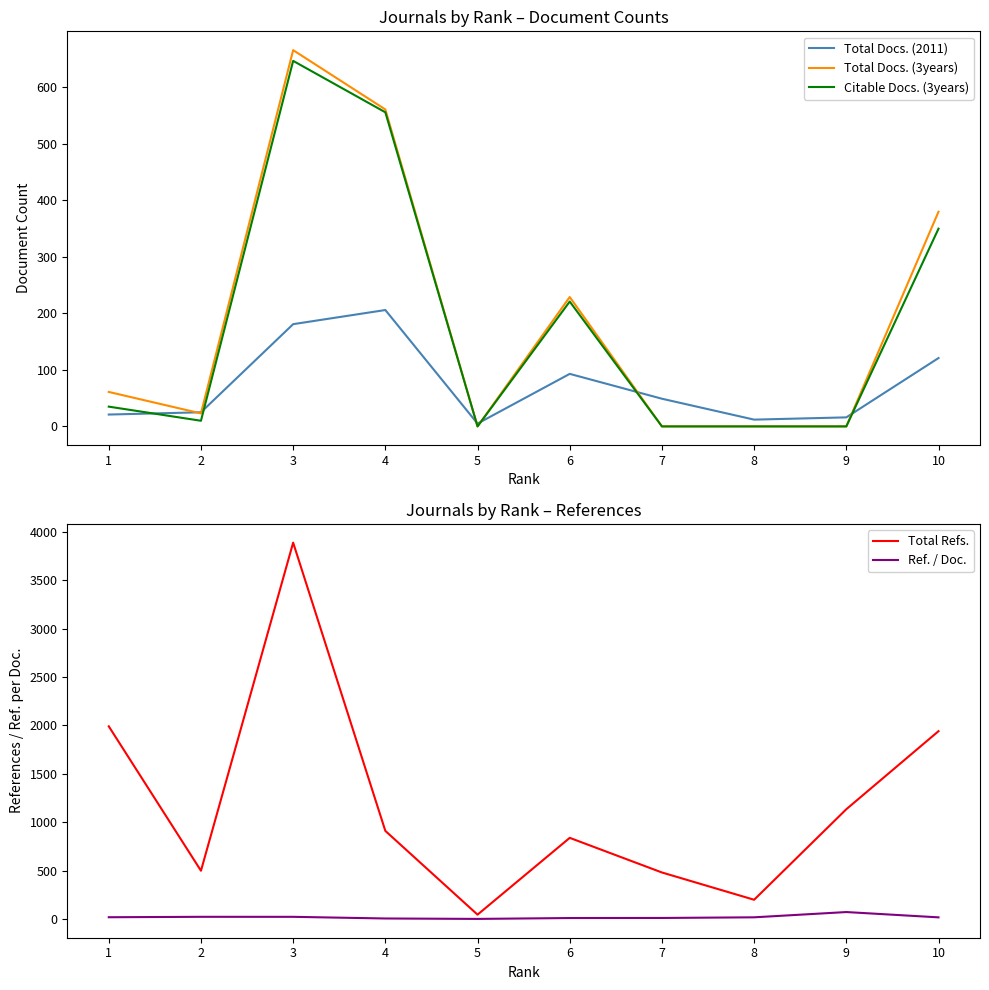

Count the number of data series in this chart.

5